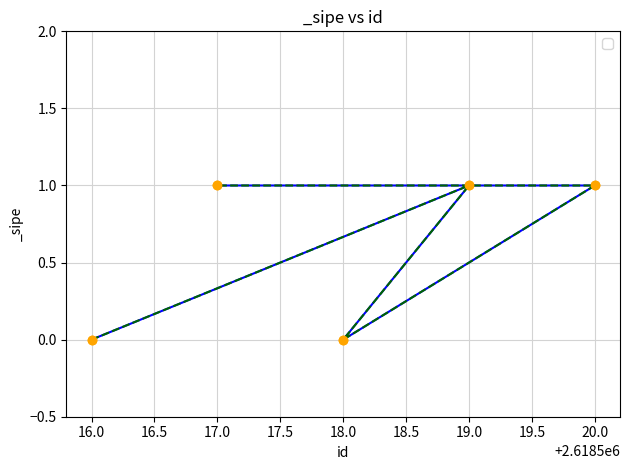

How many series are shown in this chart?

1